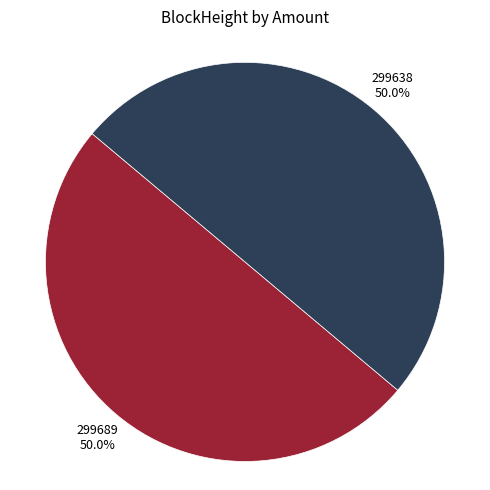

To the nearest percent, what is the average slice percentage?

50%